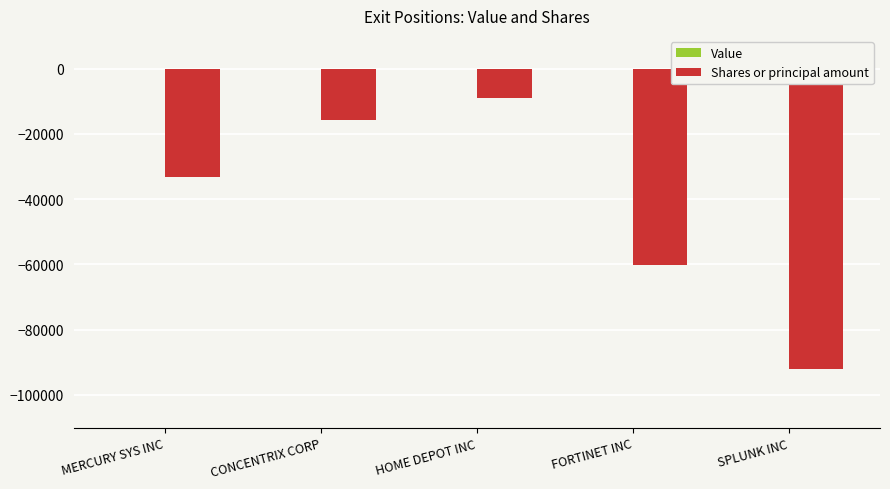

What is the difference between the second highest and minimum values?

76300